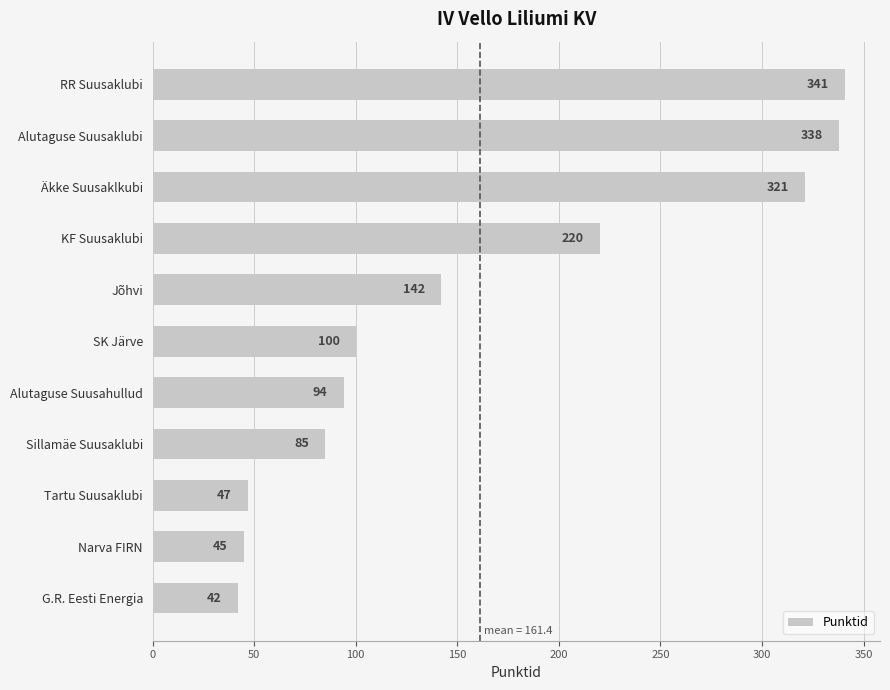

What is the label of the 7th bar from the top?

Alutaguse Suusahullud